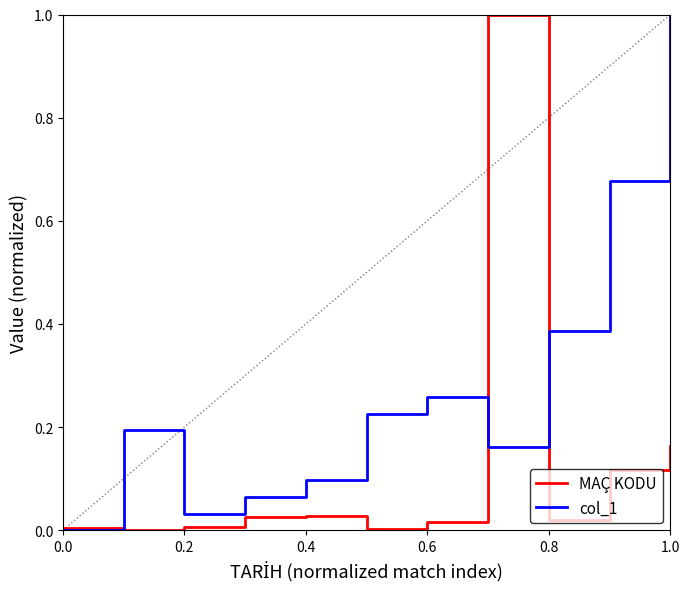

List the series in order of their overall mean, lowest first.

MAÇ KODU, col_1